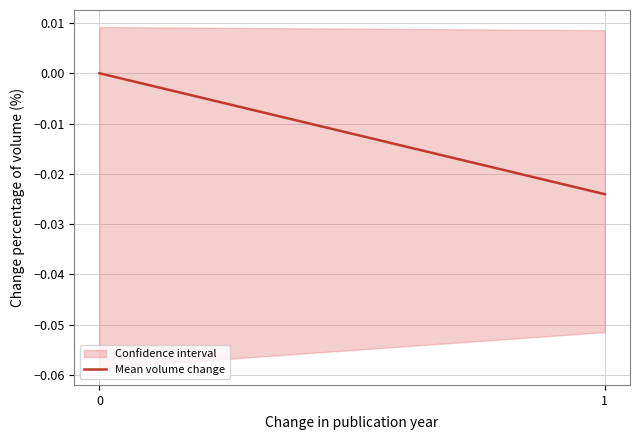

Does the chart display data point markers on the line(s)?

No